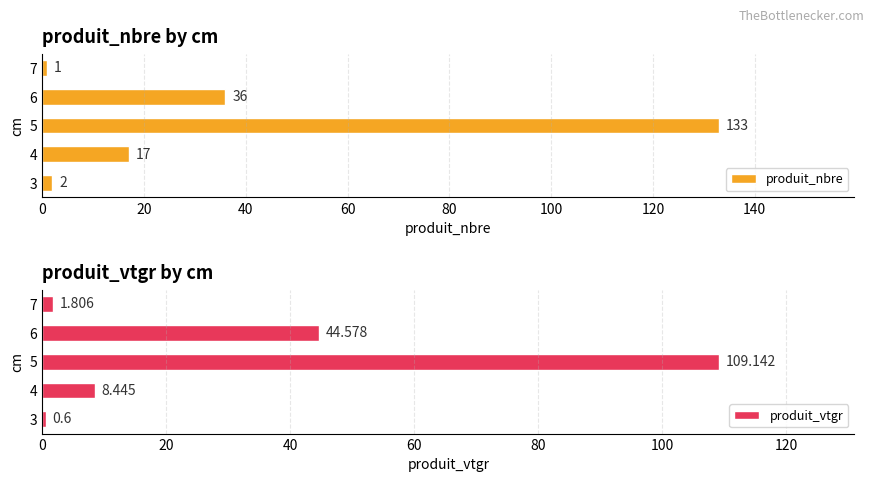

Reading left to right, extract all data points from this chart.

produit_nbre: 2.0	17.0	133.0	36.0	1.0
produit_vtgr: 0.6	8.4	109.1	44.6	1.8